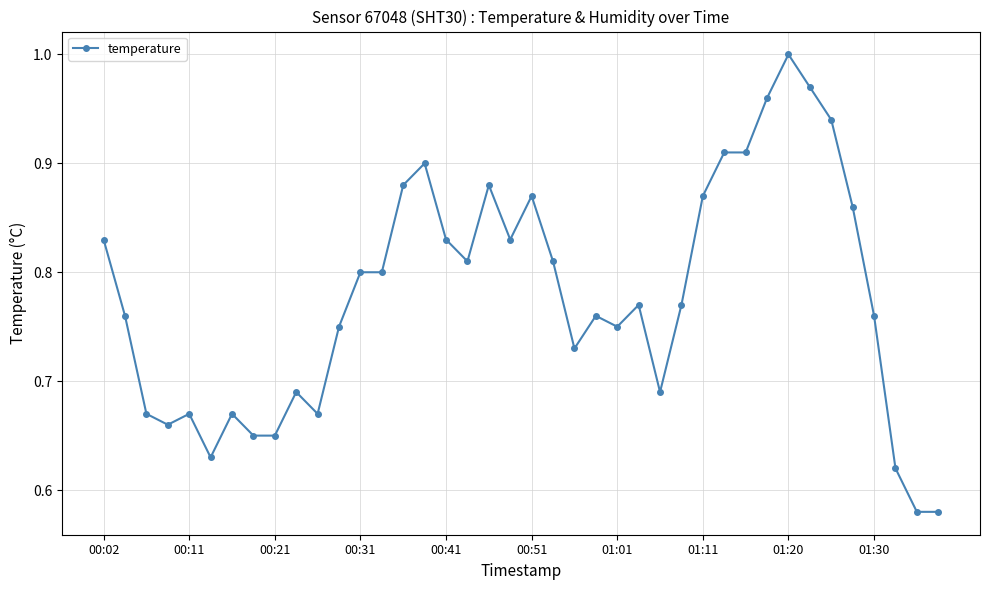

What is the sum of all values?

31.1